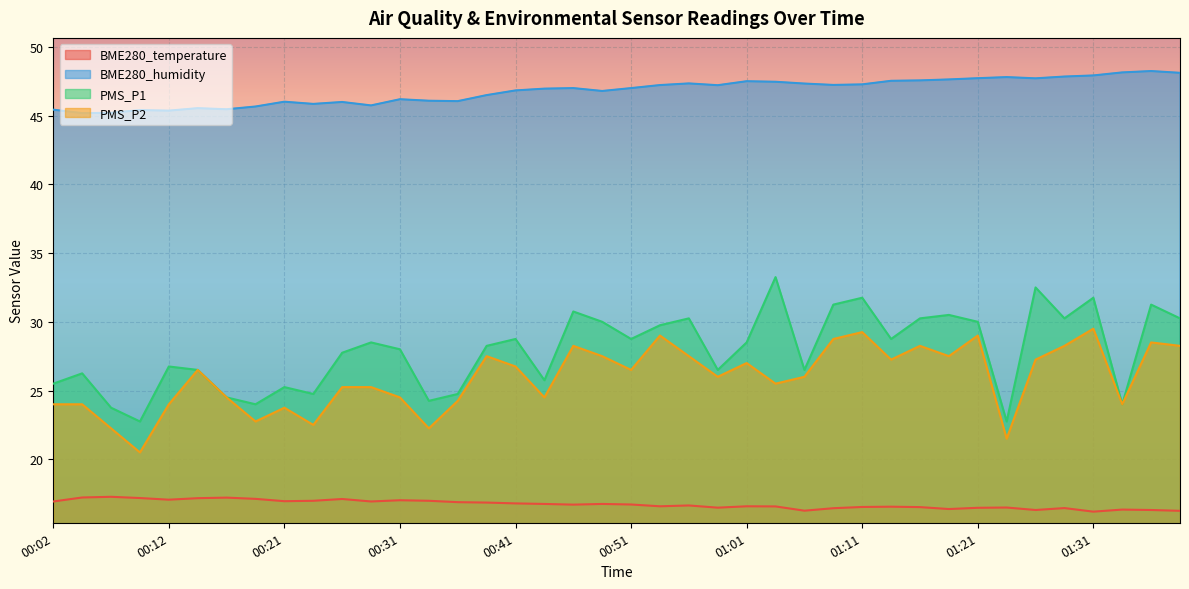

The value of PMS_P1 at 00:07 is 33.2. True or false?

False